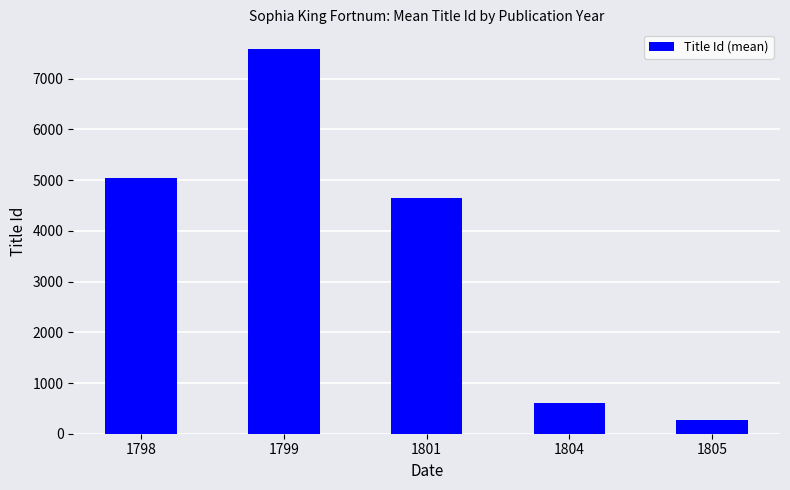

Approximately how many times larger is the value at 1805 compared to 1804?

0.5